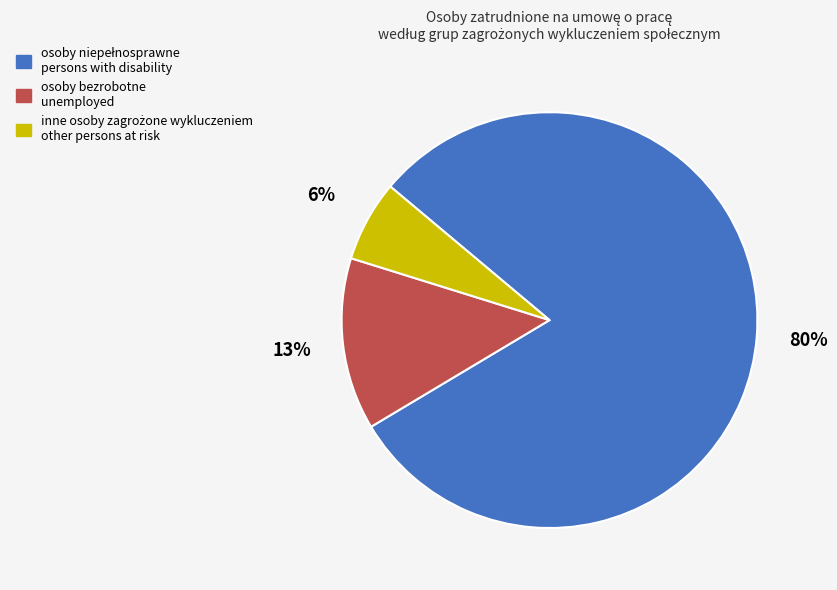

To the nearest percent, what portion does osoby bezrobotne represent?

13%